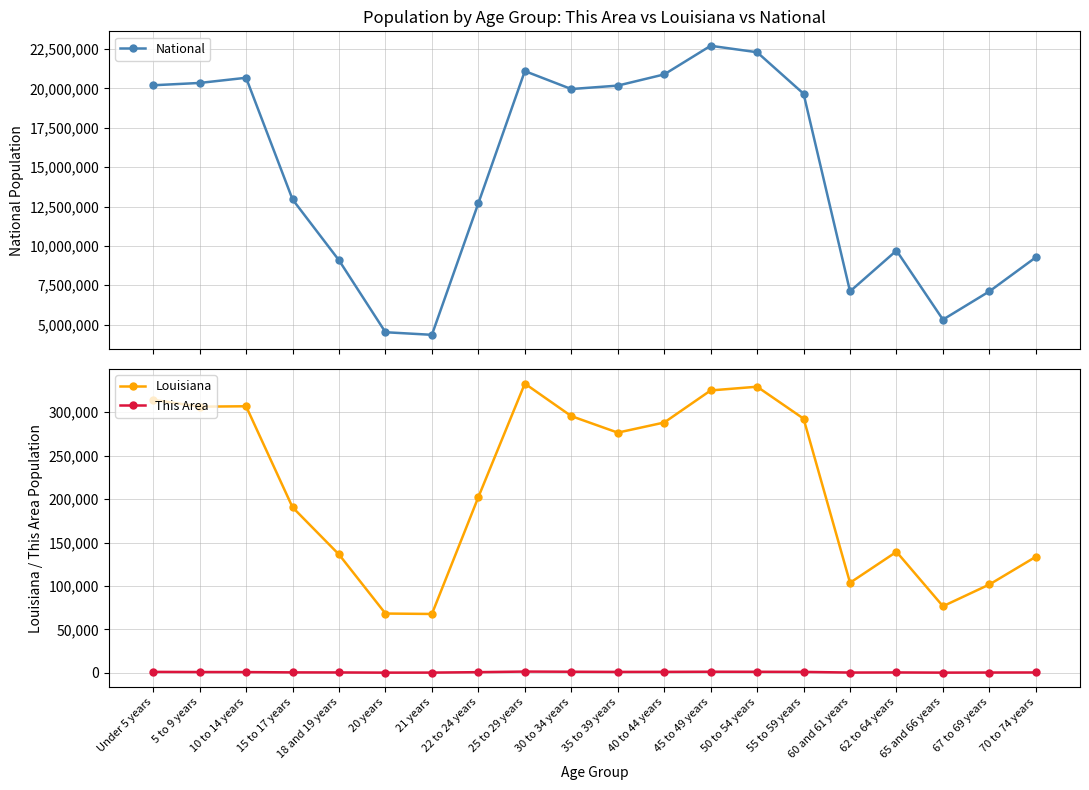

At which category does This Area reach its first local peak?

25 to 29 years